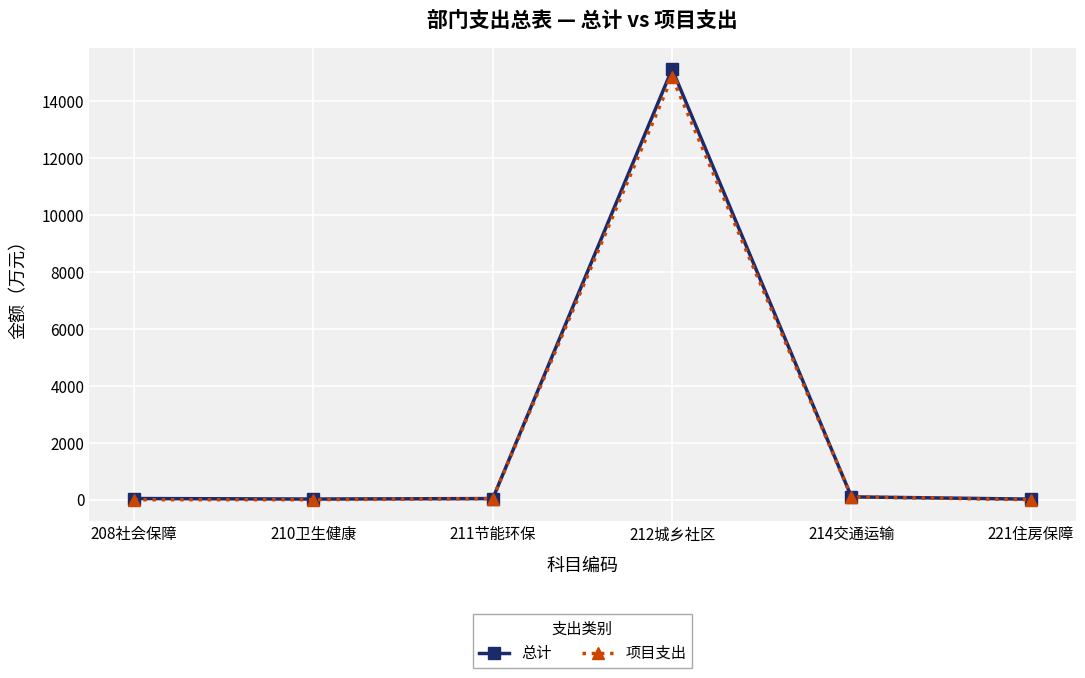

Does the chart display data point markers on the line(s)?

Yes